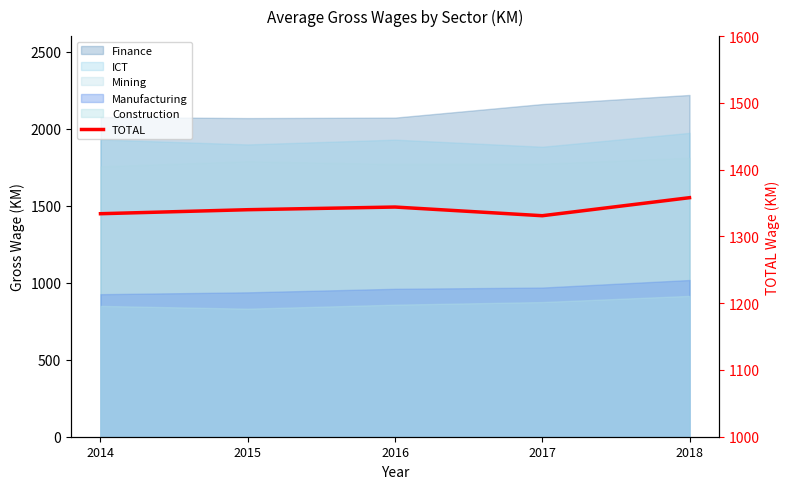

What is the difference between the maximum and second lowest values?

24